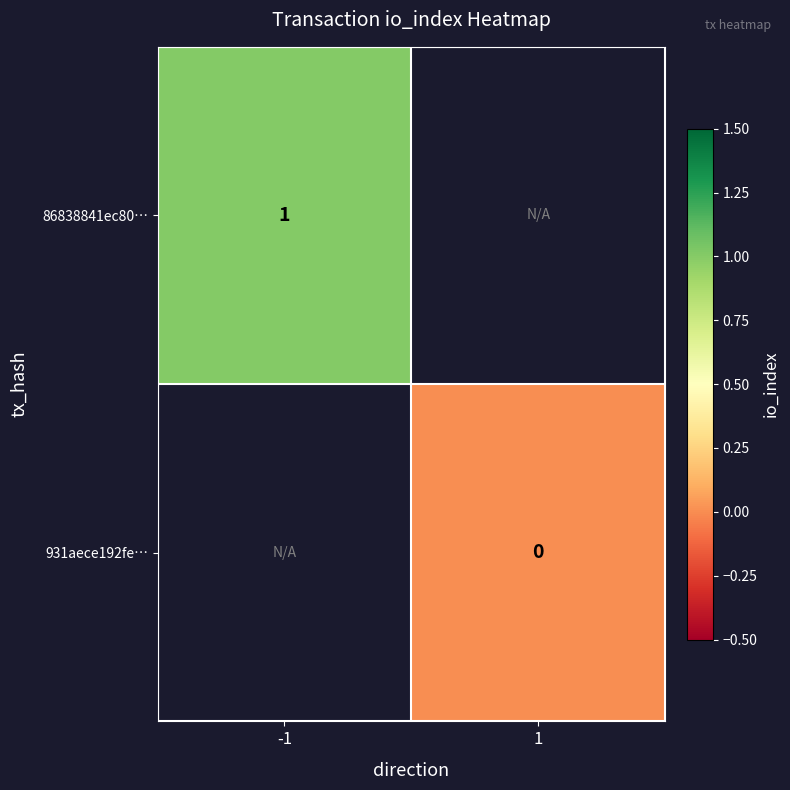

How many values in 86838841ec80… are above zero?

1